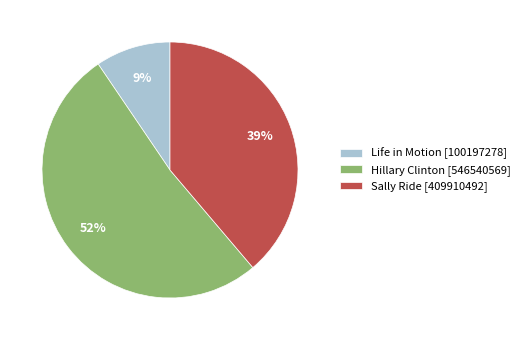

Is the sum of Sally Ride [409910492] and Hillary Clinton [546540569] greater than half?

Yes